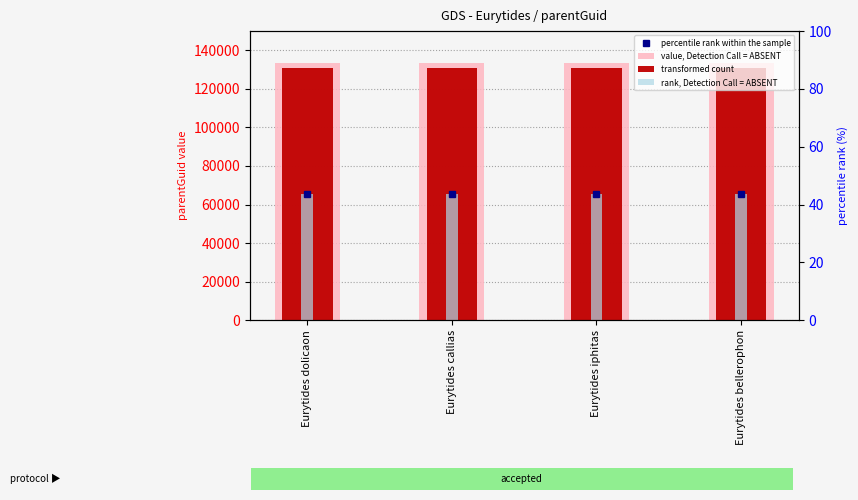

What is the minimum value shown in the chart?

65301.5